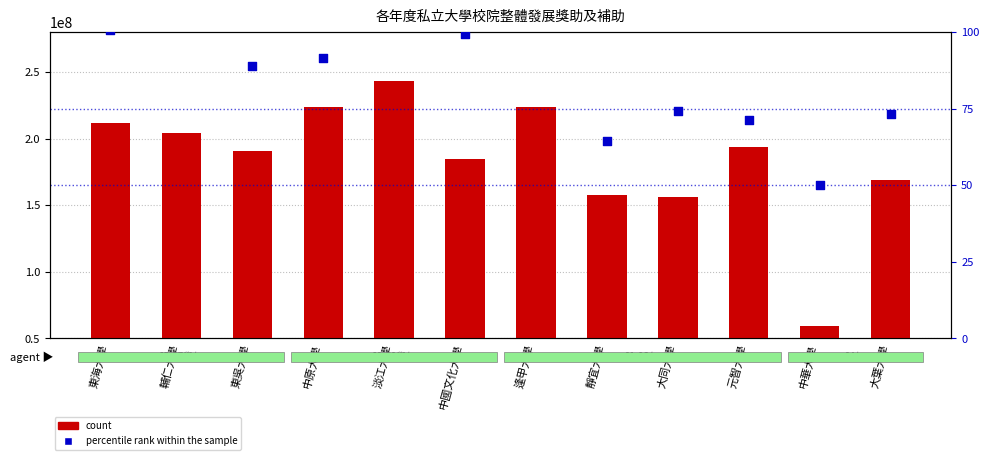

At how many categories does at least one series exceed 25596282?

12